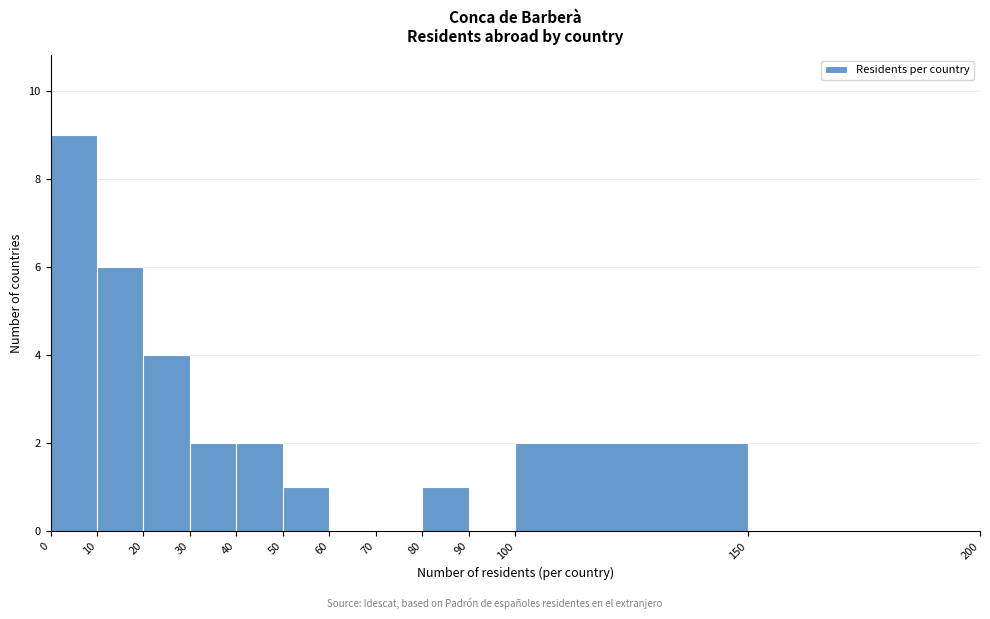

Reading left to right, list every bar in this chart as the range it spans on the x-axis followed by its height. The values are not printed on the chart, so give them approximately, as read against the axis.

0 to 10: 9
10 to 20: 6
20 to 30: 4
30 to 40: 2
40 to 50: 2
50 to 60: 1
60 to 70: 0
70 to 80: 0
80 to 90: 1
90 to 100: 0
100 to 150: 2
150 to 200: 0